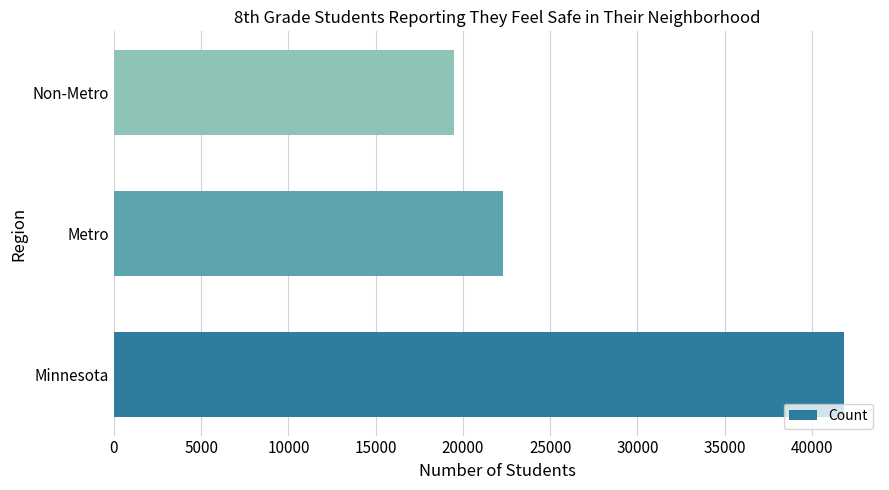

The chart shows a value of 15676 at Minnesota. True or false?

False